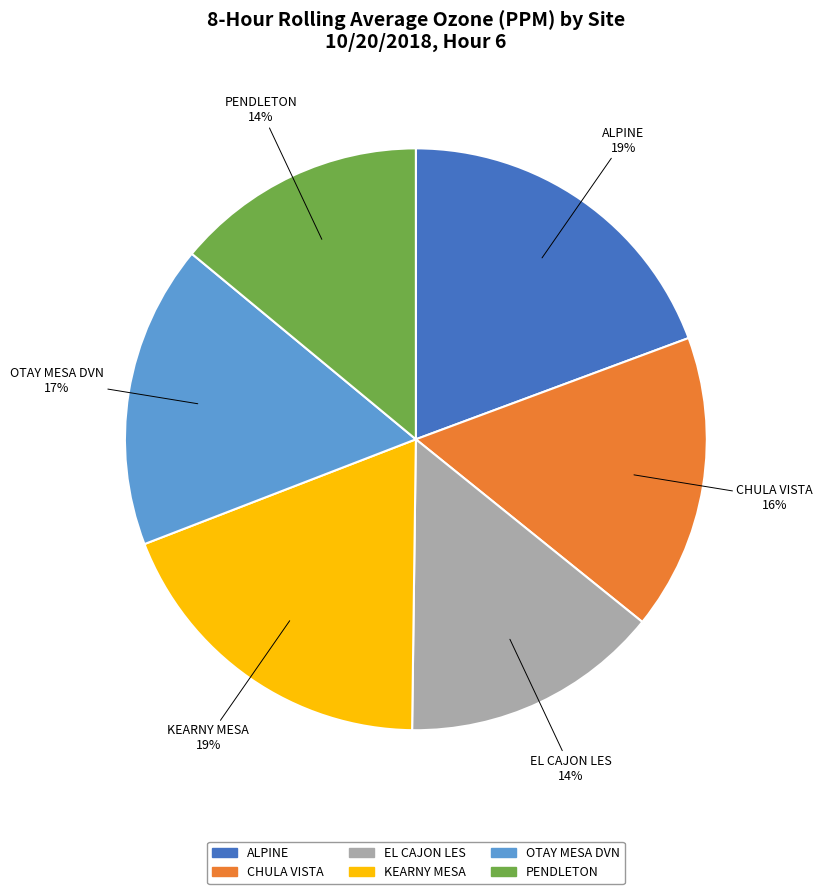

True or false: EL CAJON LES accounts for 14% of the total.

True